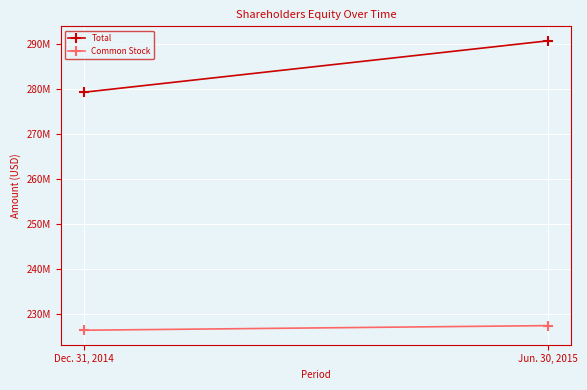

Reading left to right, what are all the values shown in this chart?

Total: Dec. 31, 2014=279192000	Jun. 30, 2015=290606000
Common Stock: Dec. 31, 2014=226389000	Jun. 30, 2015=227409000